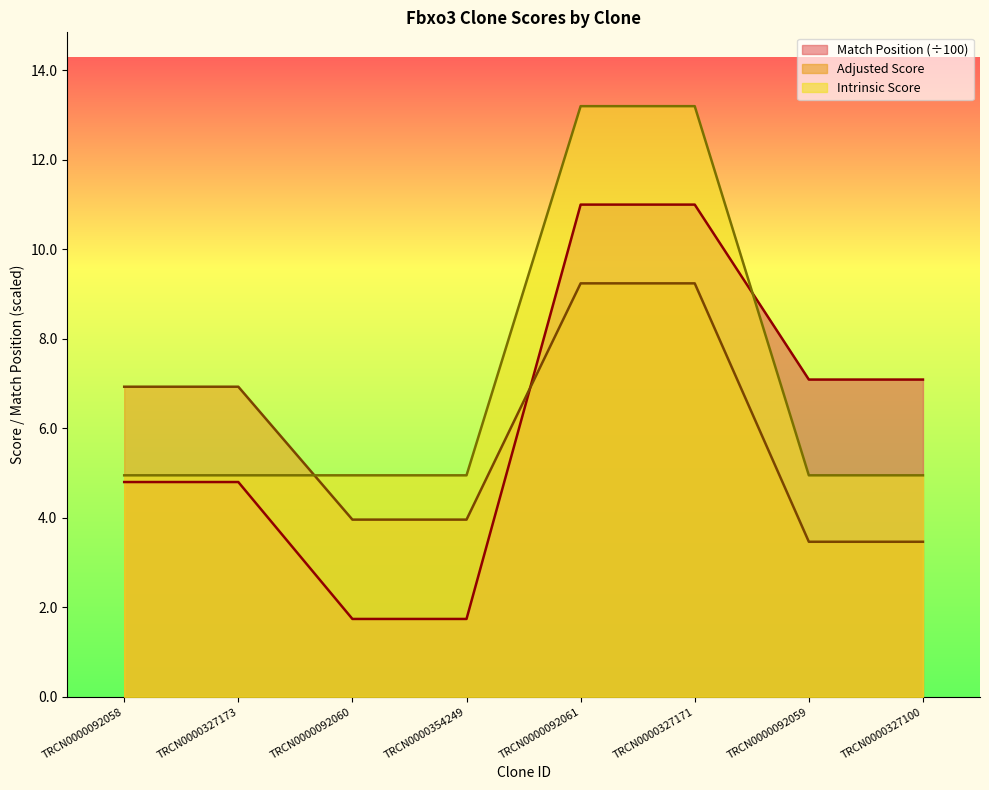

At TRCN0000327171, list the series in order from smallest to largest.

Adjusted Score, Match Position (÷100), Intrinsic Score